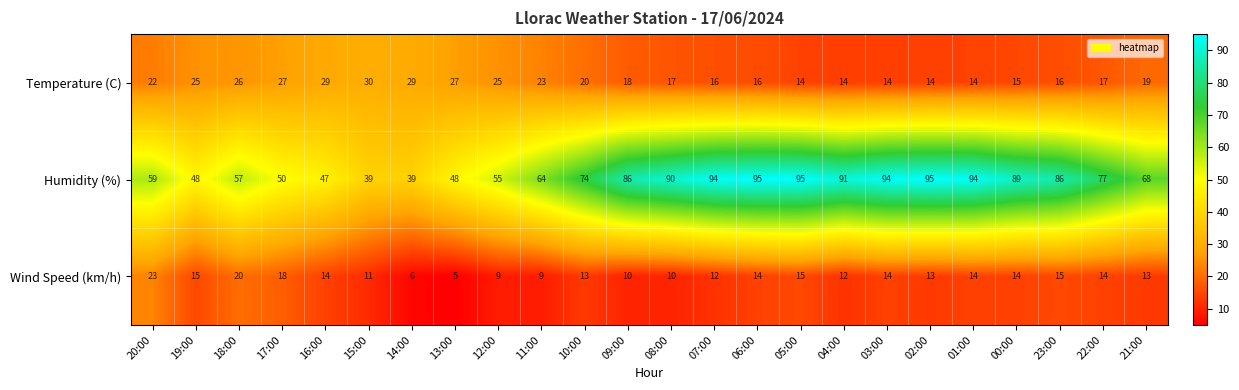

The value of Temperature (C) at 10:00 is 30. True or false?

False